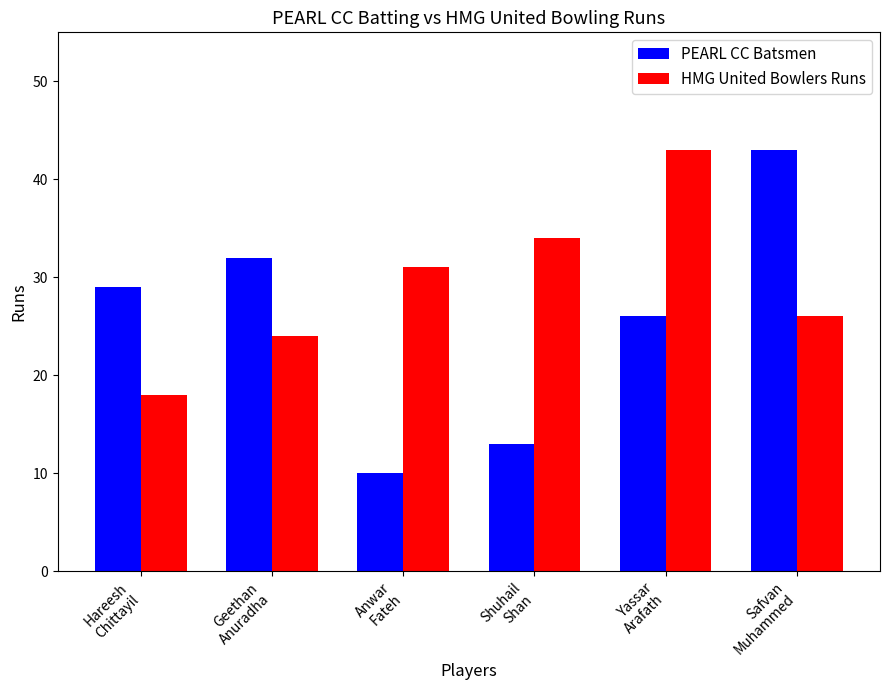

What is the sum of the HMG United Bowlers Runs values at Anwar
Fateh and Yassar
Arafath?

74